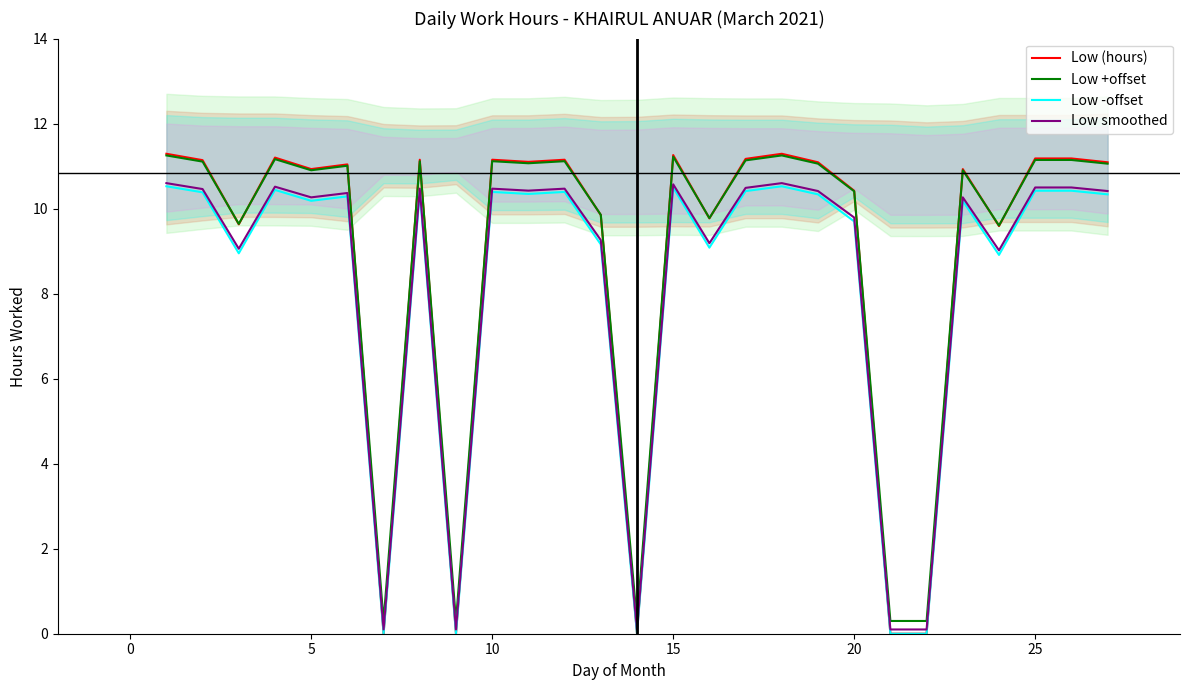

The Low smoothed series shows 10.3 at 5. True or false?

True